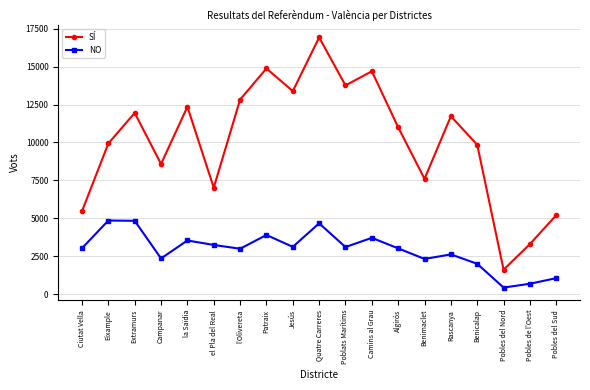

What is the difference between the SÍ values at Ciutat Vella and Quatre Carreres?

11452